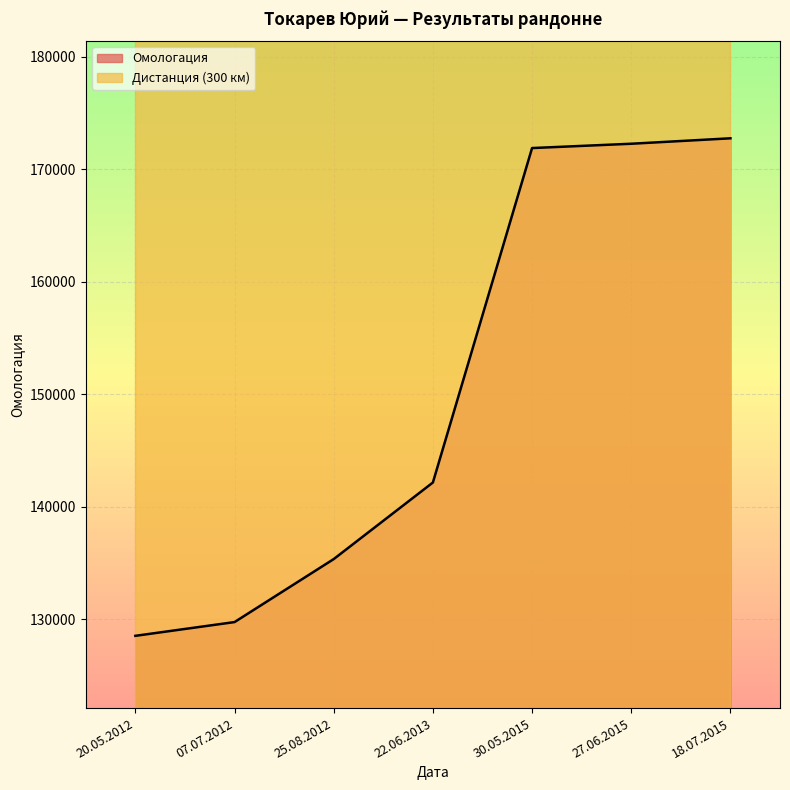

What is the difference between the second highest and second lowest values?

42537